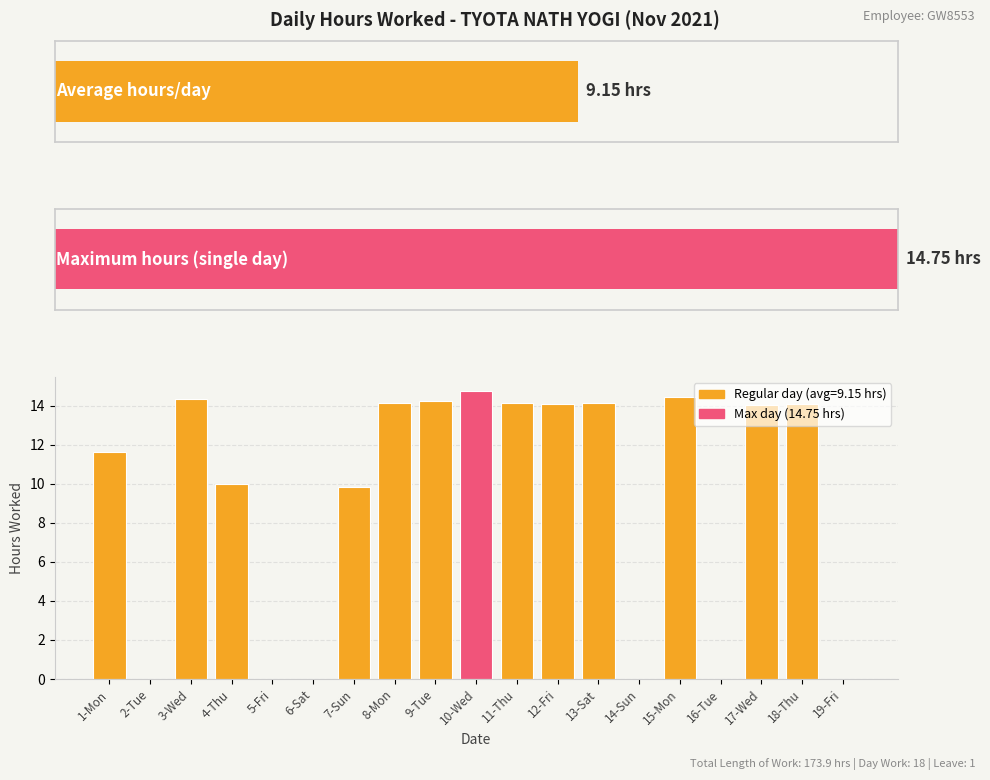

Rank the categories by value from lowest to highest.

2-Tue, 5-Fri, 6-Sat, 14-Sun, 16-Tue, 19-Fri, 7-Sun, 4-Thu, 1-Mon, 17-Wed, 12-Fri, 18-Thu, 8-Mon, 13-Sat, 11-Thu, 9-Tue, 3-Wed, 15-Mon, 10-Wed